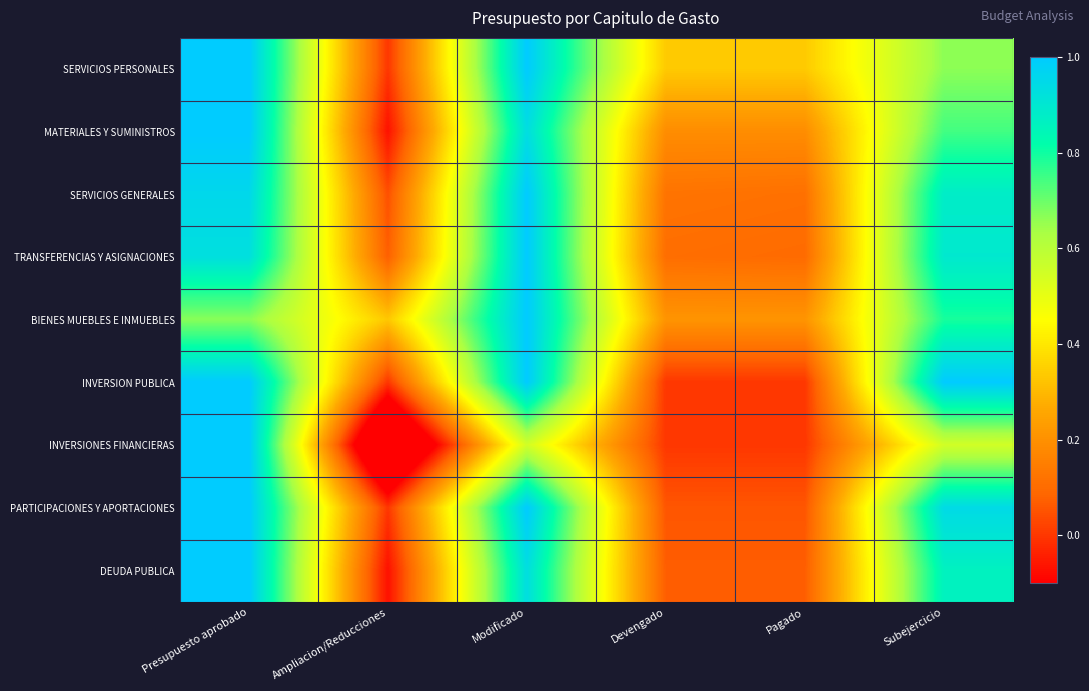

Reading left to right, list all the values displayed in this chart.

SERVICIOS PERSONALES: Presupuesto aprobado=1.0	Ampliacion/Reducciones=0.0	Modificado=1.0	Devengado=0.3	Pagado=0.3	Subejercicio=0.7
MATERIALES Y SUMINISTROS: Presupuesto aprobado=1.0	Ampliacion/Reducciones=-0.1	Modificado=0.9	Devengado=0.2	Pagado=0.2	Subejercicio=0.7
SERVICIOS GENERALES: Presupuesto aprobado=1.0	Ampliacion/Reducciones=0.0	Modificado=1.0	Devengado=0.1	Pagado=0.1	Subejercicio=0.9
TRANSFERENCIAS Y ASIGNACIONES: Presupuesto aprobado=0.9	Ampliacion/Reducciones=0.1	Modificado=1.0	Devengado=0.1	Pagado=0.1	Subejercicio=0.9
BIENES MUEBLES E INMUEBLES: Presupuesto aprobado=0.7	Ampliacion/Reducciones=0.3	Modificado=1.0	Devengado=0.2	Pagado=0.2	Subejercicio=0.8
INVERSION PUBLICA: Presupuesto aprobado=1.0	Ampliacion/Reducciones=0.0	Modificado=1.0	Devengado=0.0	Pagado=0.0	Subejercicio=1.0
INVERSIONES FINANCIERAS: Presupuesto aprobado=1.0	Ampliacion/Reducciones=-0.5	Modificado=0.5	Devengado=0.0	Pagado=0.0	Subejercicio=0.5
PARTICIPACIONES Y APORTACIONES: Presupuesto aprobado=1.0	Ampliacion/Reducciones=0.0	Modificado=1.0	Devengado=0.1	Pagado=0.1	Subejercicio=0.9
DEUDA PUBLICA: Presupuesto aprobado=1.0	Ampliacion/Reducciones=-0.1	Modificado=0.9	Devengado=0.1	Pagado=0.1	Subejercicio=0.9